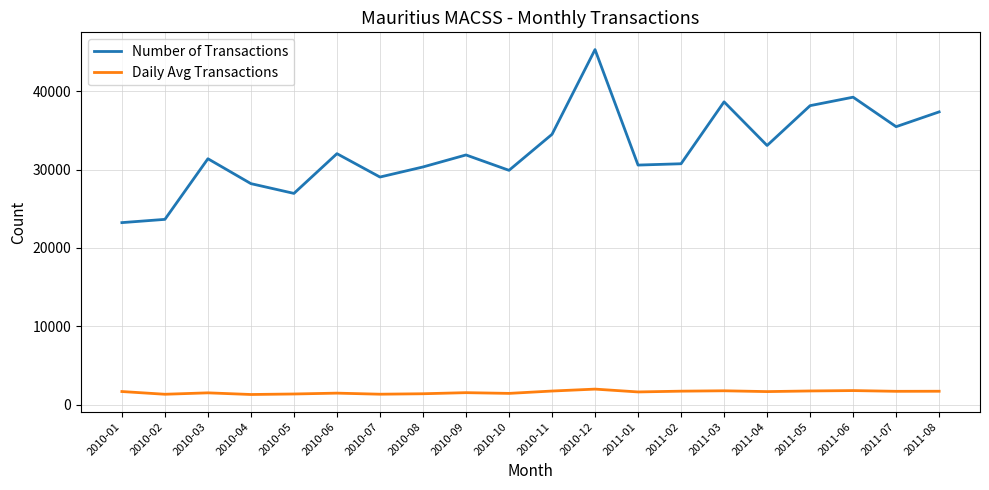

At which category is the sum across all series the highest?

2010-12